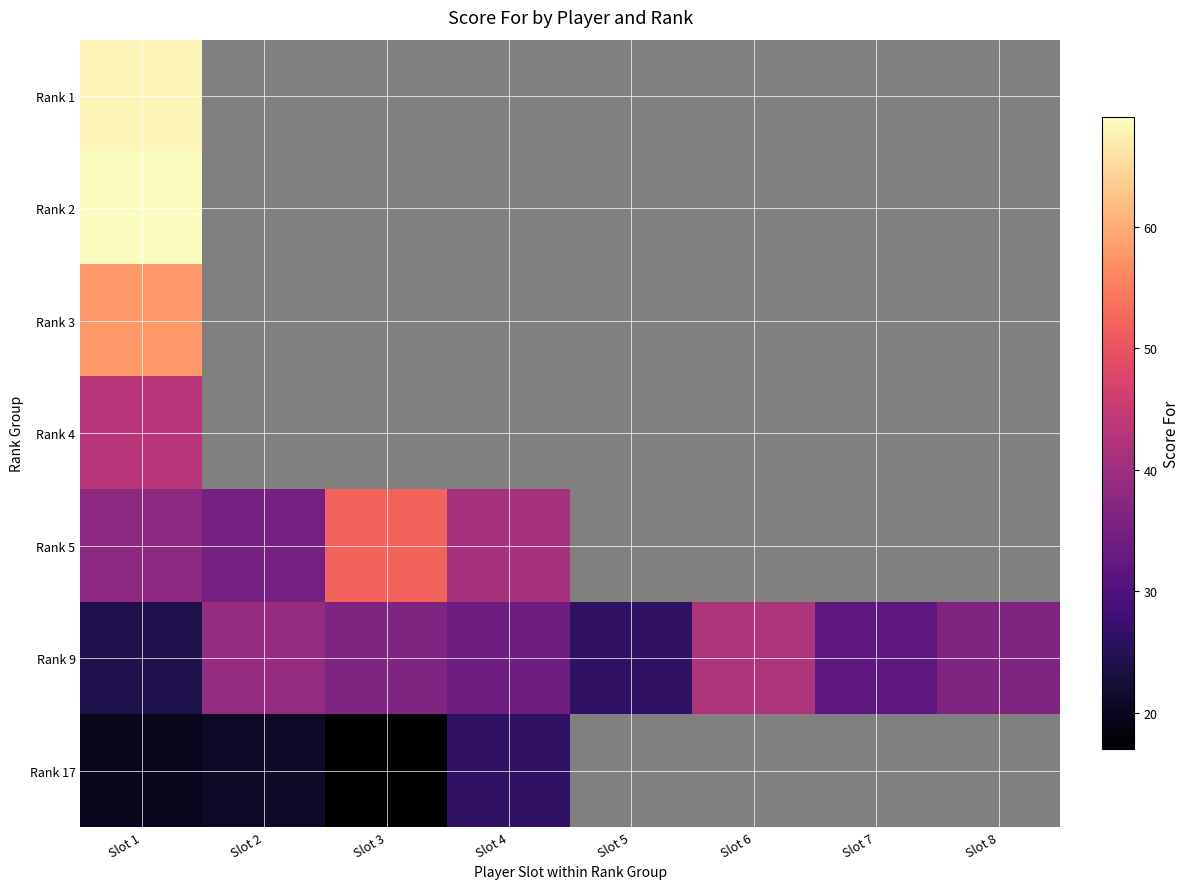

What is the total value across all series at Slot 1?

320.0